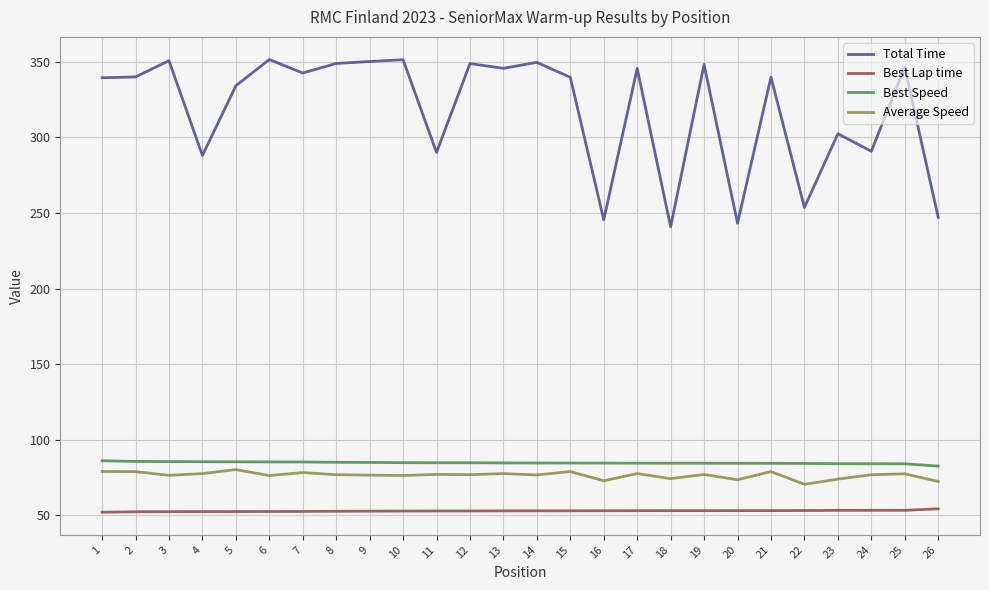

What is the sum of all Total Time values?

8276.2